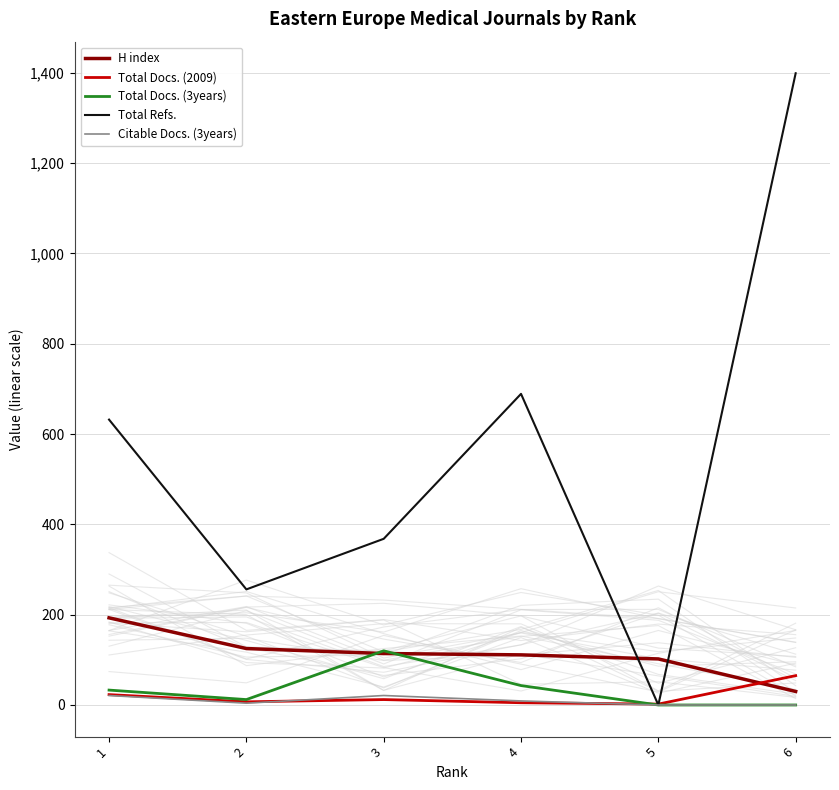

True or false: Total Docs. (3years) and Citable Docs. (3years) intersect in this chart.

False